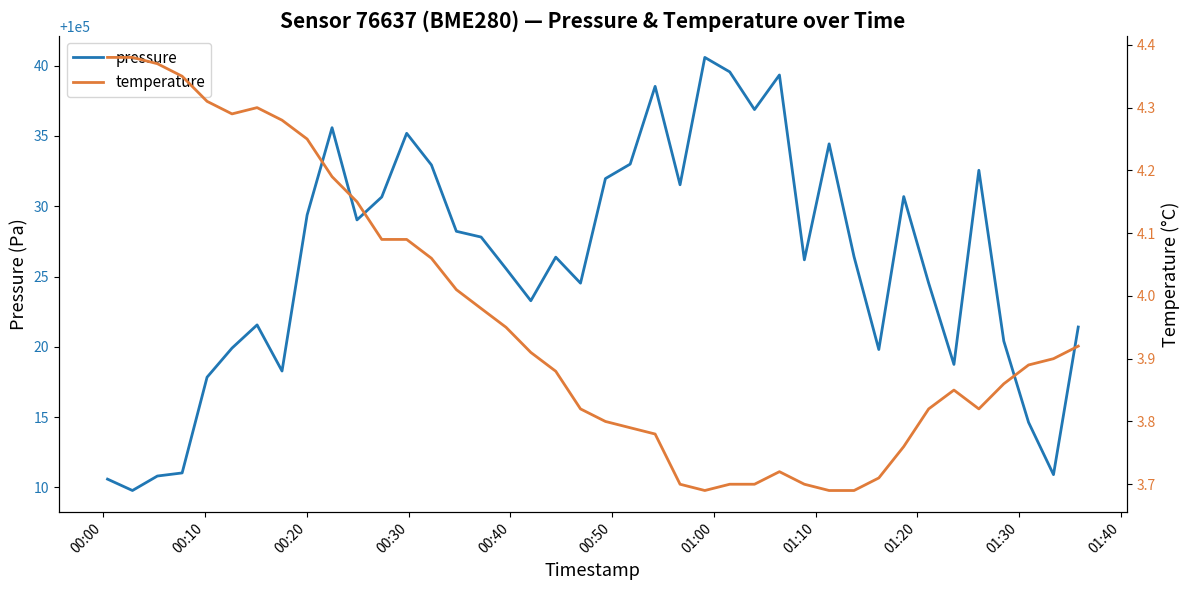

What is the maximum value for pressure?

100040.6